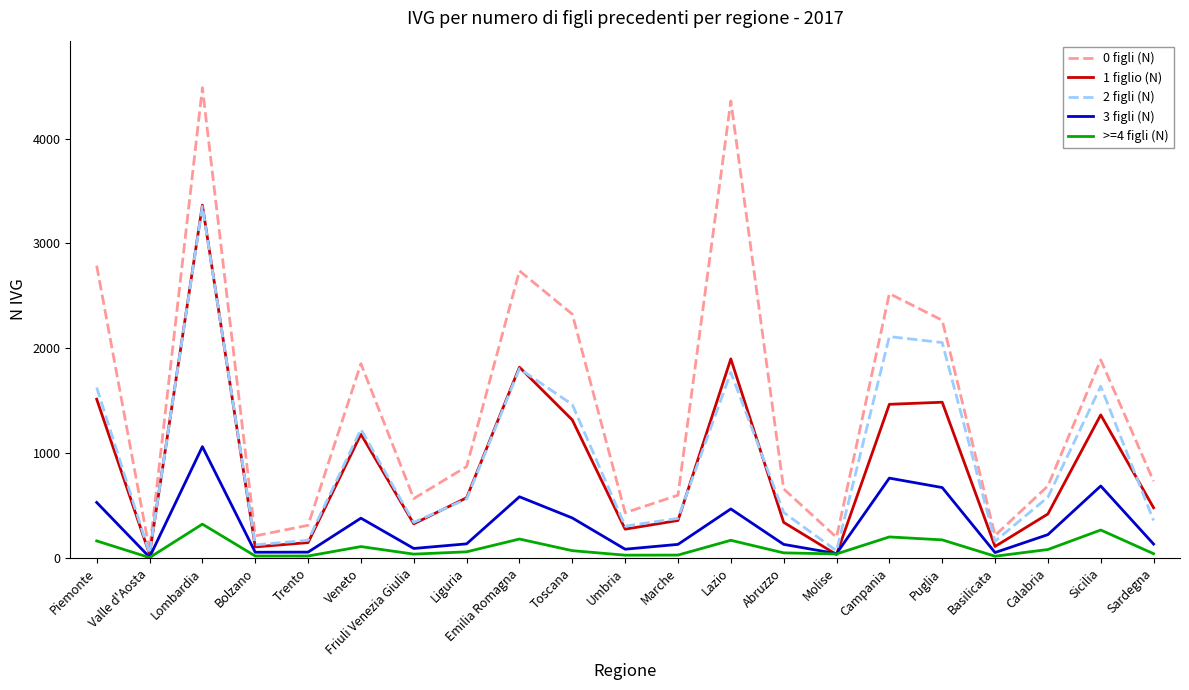

At how many categories does at least one series exceed 2109?

7